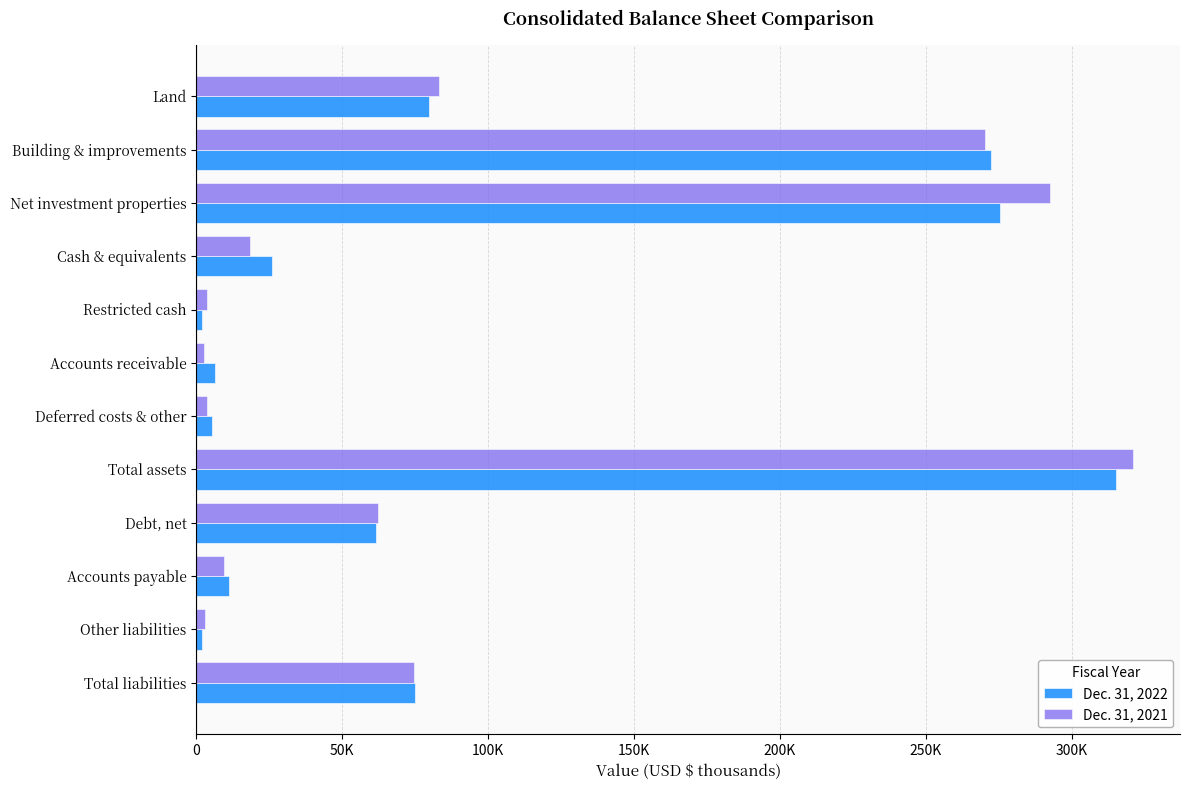

What are all the series names shown in the legend?

Dec. 31, 2022, Dec. 31, 2021